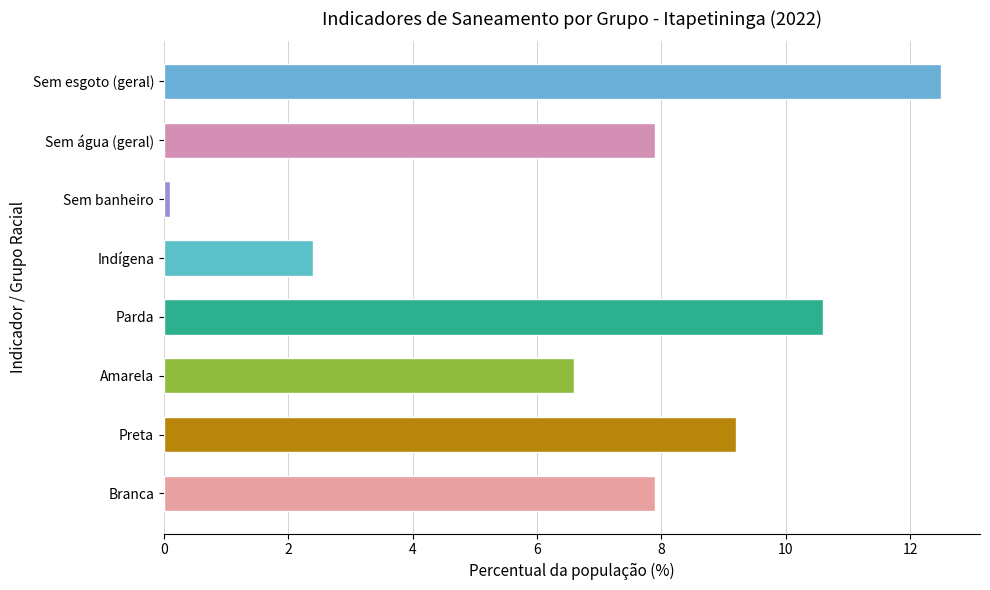

Reading top to bottom, list all the values displayed in this chart.

Sem esgoto (geral)=12.5	Sem água (geral)=7.9	Sem banheiro=0.1	Indígena=2.4	Parda=10.6	Amarela=6.6	Preta=9.2	Branca=7.9